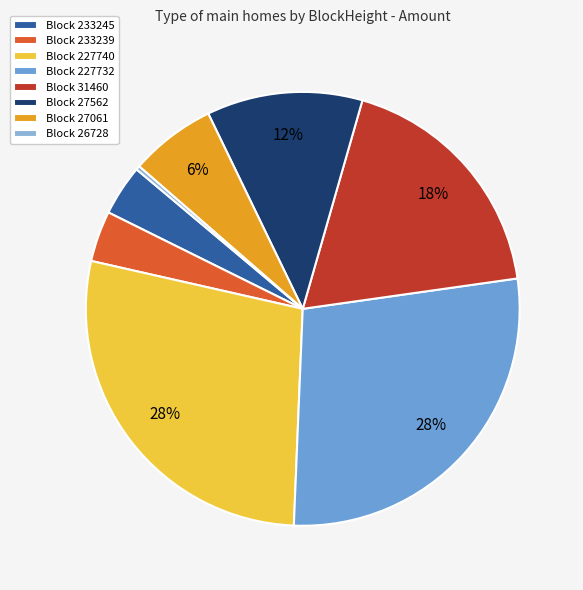

Is there a majority slice in this chart?

No